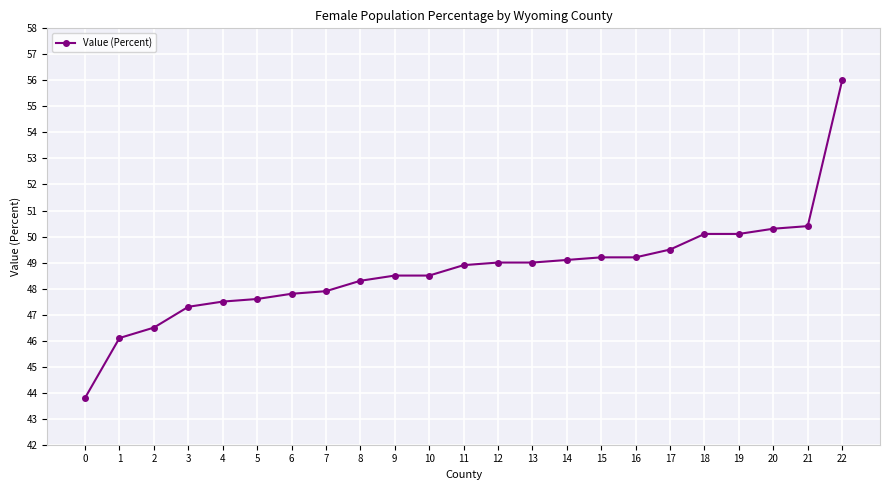

Count the number of categories in the chart.

23